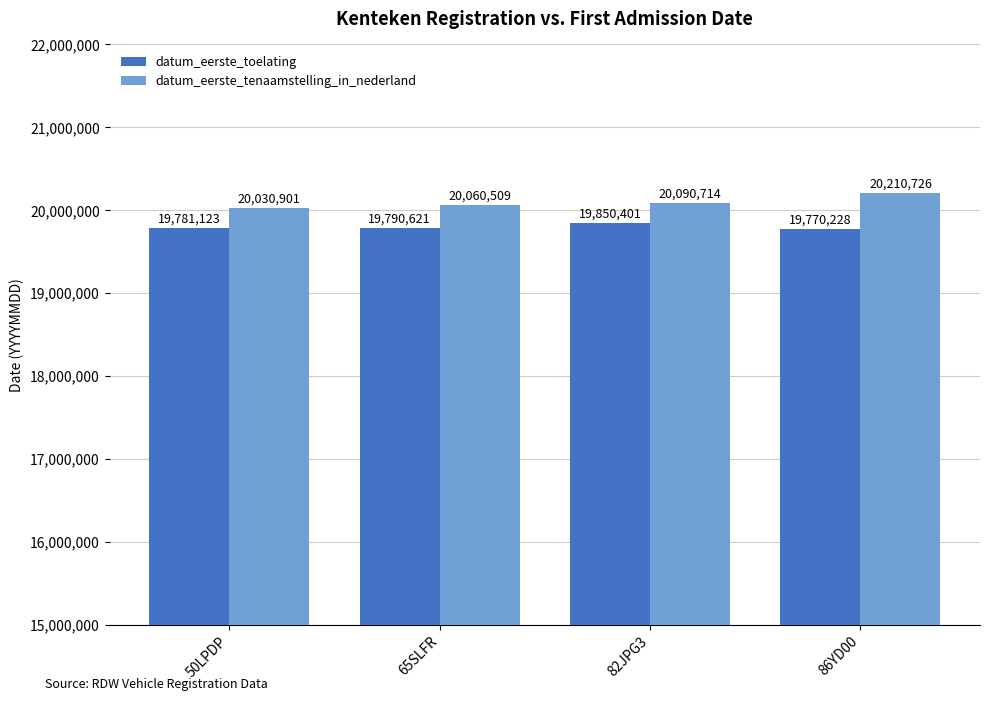

What is the label of the 2nd bar from the right?

82JPG3